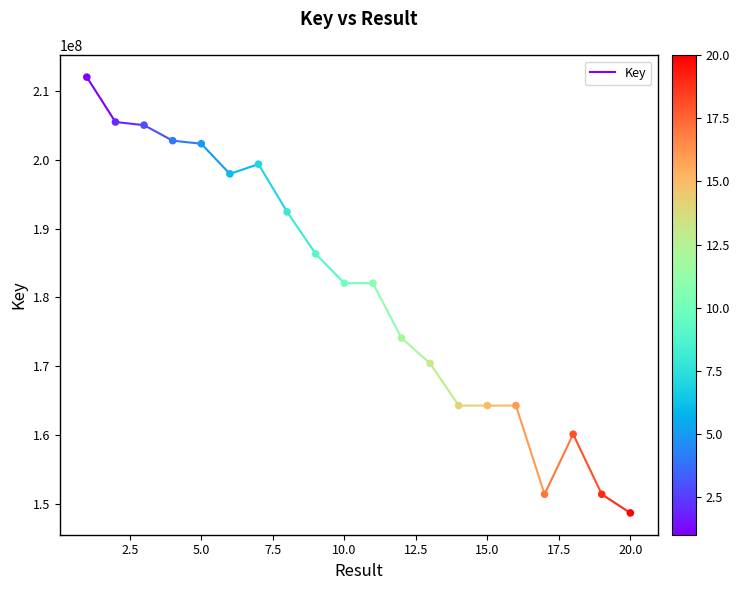

What is the range of X values (max minus min)?

19